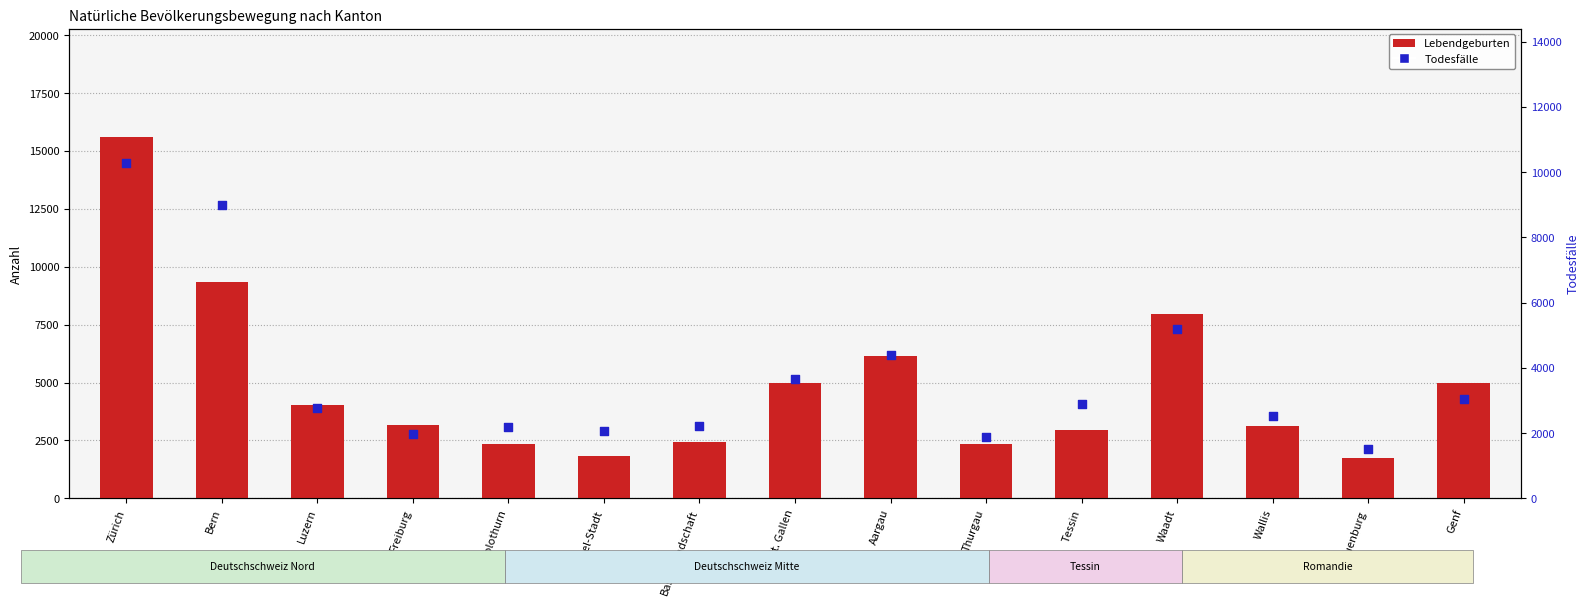

Which series contains the lowest Y value?

Heiraten